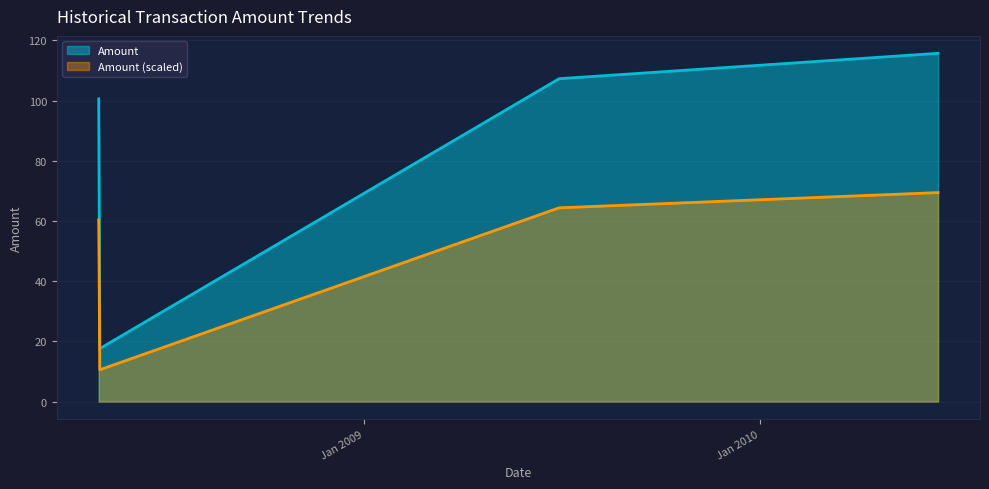

What is the sum of the values at 2008-05-02 and 2008-05-02?

118.2